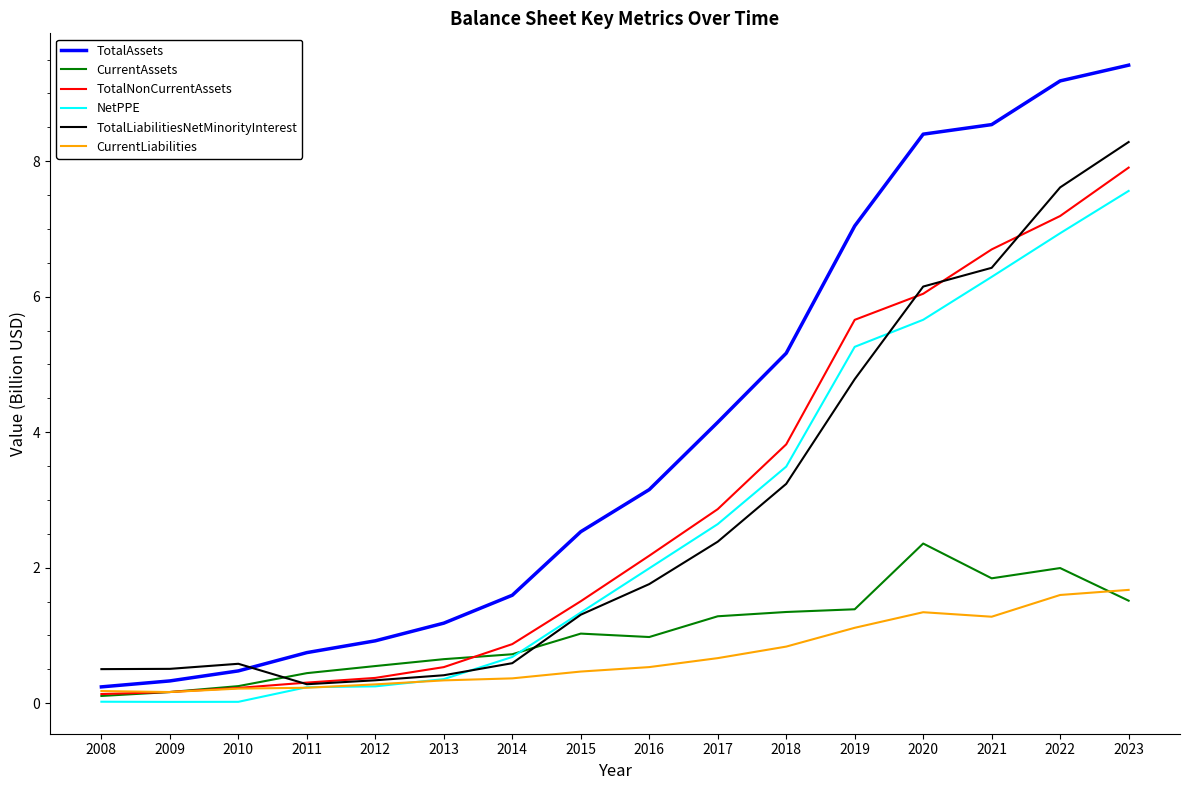

How many lines are shown in the chart?

6